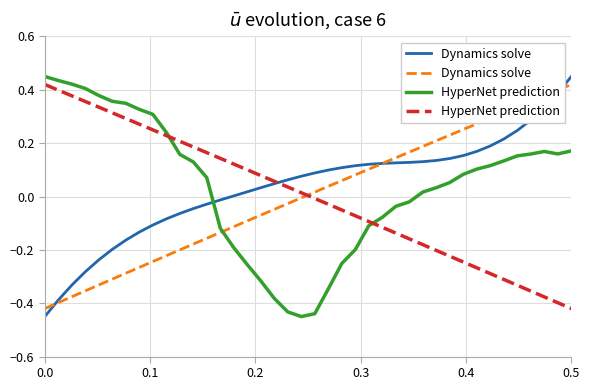

True or false: HyperNet prediction has a value of -0.0 at 21.

False